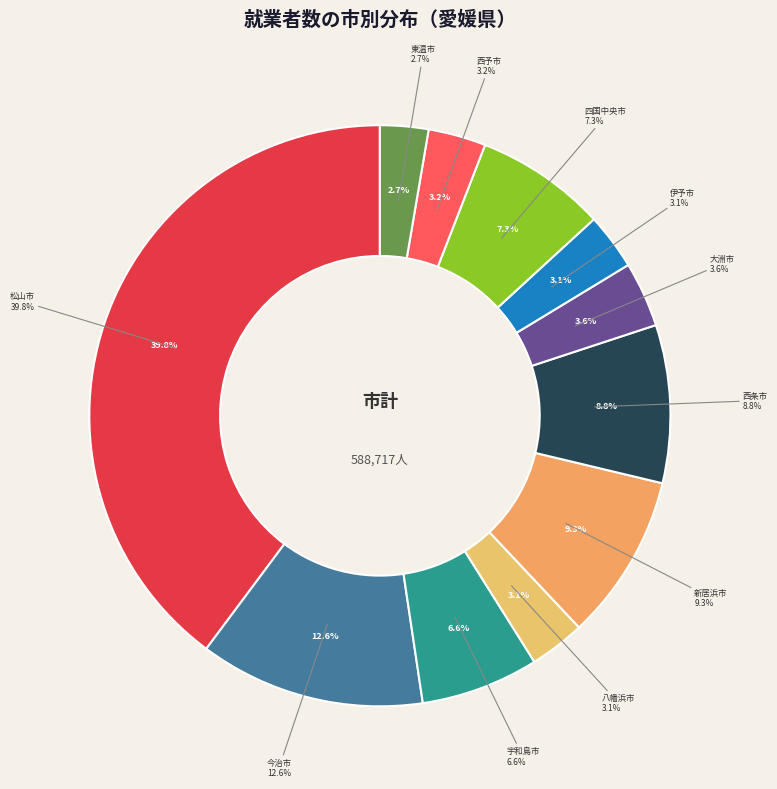

Which slice is the smallest?

東温市